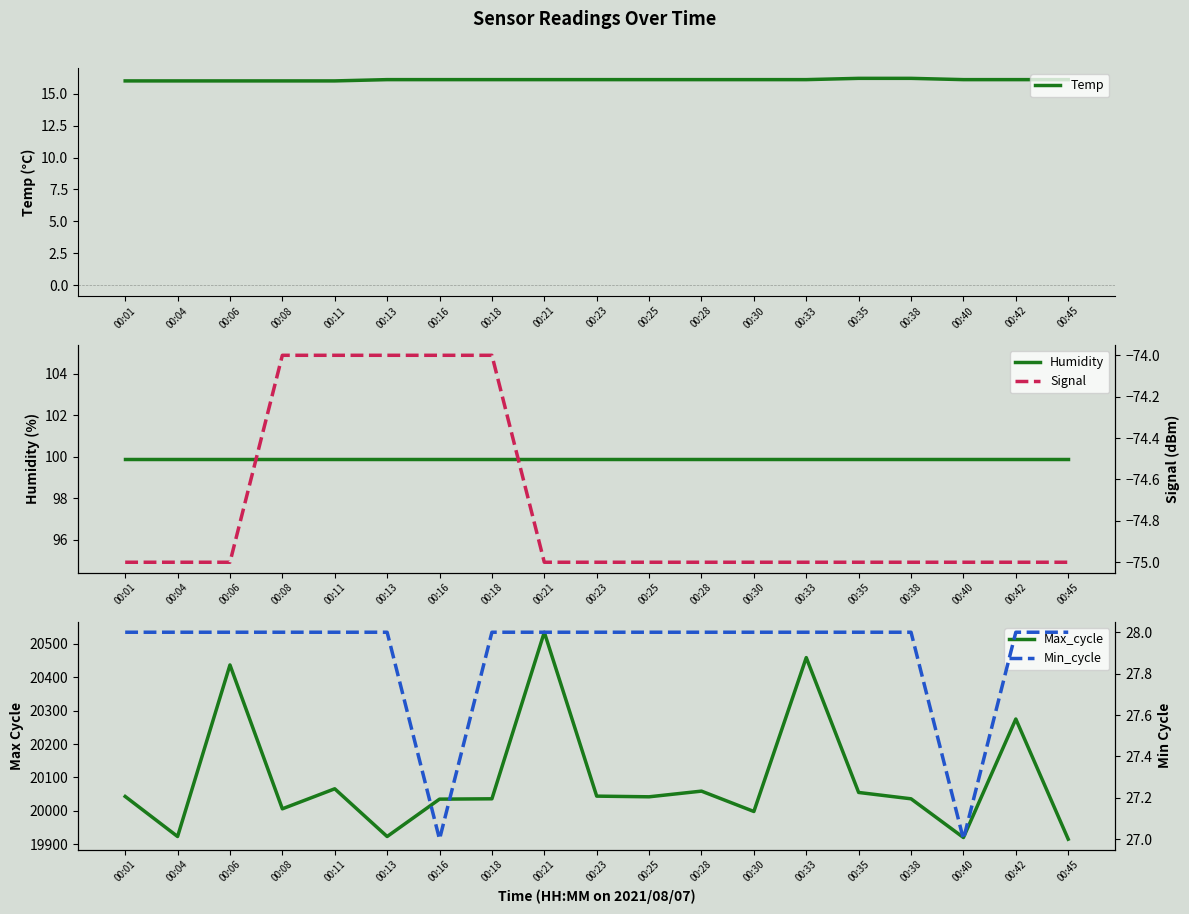

Reading left to right, transcribe all the data shown in this chart.

Temp: 00:01=16.0	00:04=16.0	00:06=16.0	00:08=16.0	00:11=16.0	00:13=16.1	00:16=16.1	00:18=16.1	00:21=16.1	00:23=16.1	00:25=16.1	00:28=16.1	00:30=16.1	00:33=16.1	00:35=16.2	00:38=16.2	00:40=16.1	00:42=16.1	00:45=16.1
Humidity: 00:01=99.9	00:04=99.9	00:06=99.9	00:08=99.9	00:11=99.9	00:13=99.9	00:16=99.9	00:18=99.9	00:21=99.9	00:23=99.9	00:25=99.9	00:28=99.9	00:30=99.9	00:33=99.9	00:35=99.9	00:38=99.9	00:40=99.9	00:42=99.9	00:45=99.9
Max_cycle: 00:01=20043.0	00:04=19923.0	00:06=20437.0	00:08=20006.0	00:11=20066.0	00:13=19923.0	00:16=20035.0	00:18=20036.0	00:21=20535.0	00:23=20044.0	00:25=20042.0	00:28=20059.0	00:30=19998.0	00:33=20459.0	00:35=20055.0	00:38=20036.0	00:40=19920.0	00:42=20275.0	00:45=19915.0
Signal: 00:01=-75.0	00:04=-75.0	00:06=-75.0	00:08=-74.0	00:11=-74.0	00:13=-74.0	00:16=-74.0	00:18=-74.0	00:21=-75.0	00:23=-75.0	00:25=-75.0	00:28=-75.0	00:30=-75.0	00:33=-75.0	00:35=-75.0	00:38=-75.0	00:40=-75.0	00:42=-75.0	00:45=-75.0
Min_cycle: 00:01=28.0	00:04=28.0	00:06=28.0	00:08=28.0	00:11=28.0	00:13=28.0	00:16=27.0	00:18=28.0	00:21=28.0	00:23=28.0	00:25=28.0	00:28=28.0	00:30=28.0	00:33=28.0	00:35=28.0	00:38=28.0	00:40=27.0	00:42=28.0	00:45=28.0